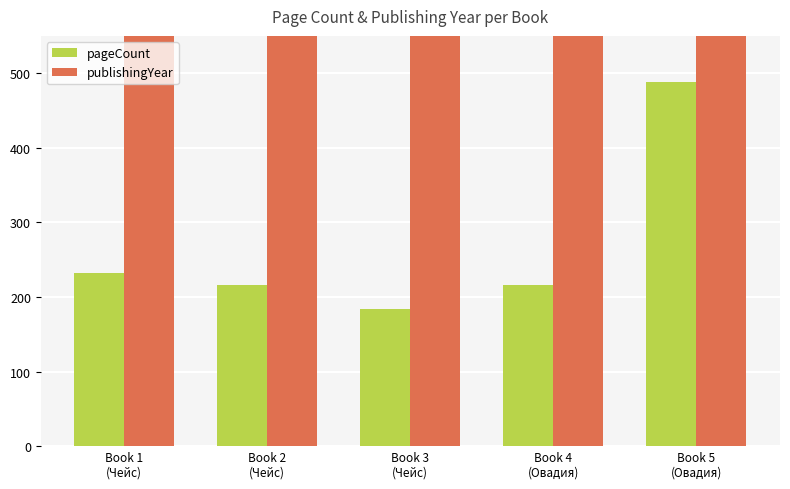

Which label corresponds to the smallest value in the chart?

Book 3
(Чейс)